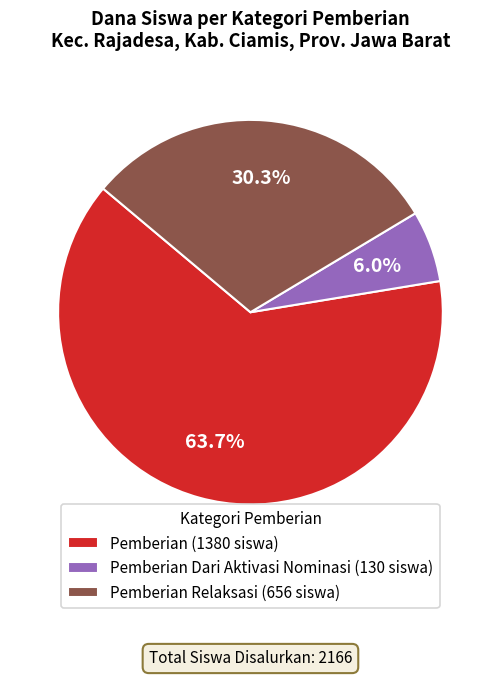

Rank the categories by value from highest to lowest.

Pemberian (1380 siswa), Pemberian Relaksasi (656 siswa), Pemberian Dari Aktivasi Nominasi (130 siswa)